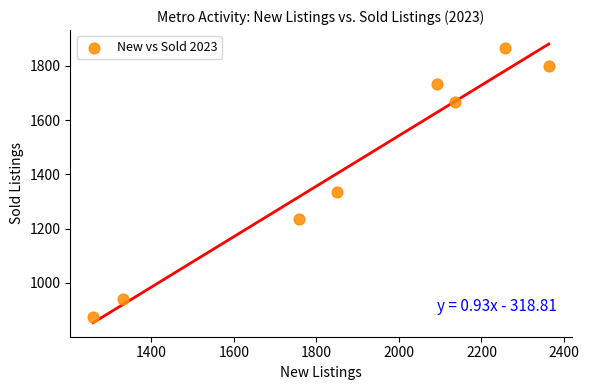

What is the range of Y values (max minus min)?

990